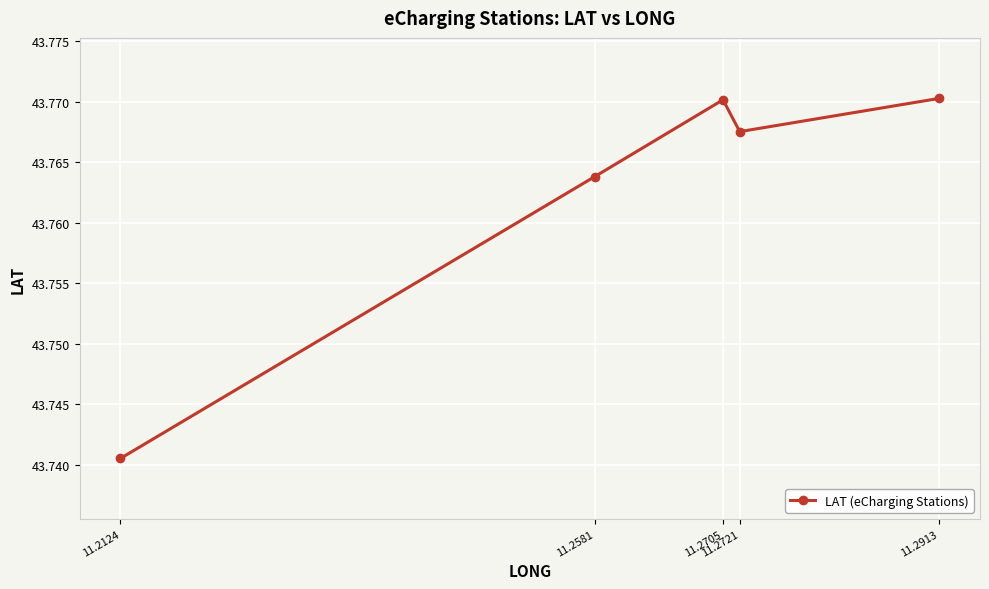

How many interior local valleys (lower than both neighbors) does the data have?

1